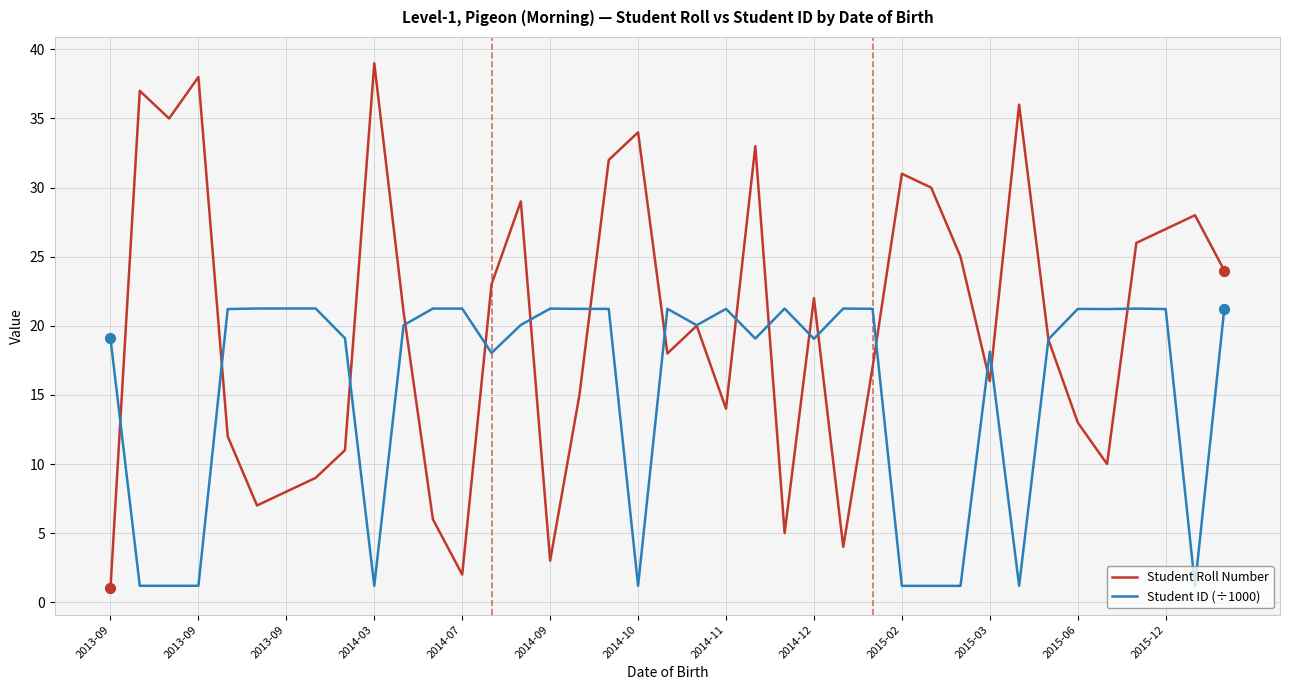

Which series has the widest spread of values?

Student Roll Number